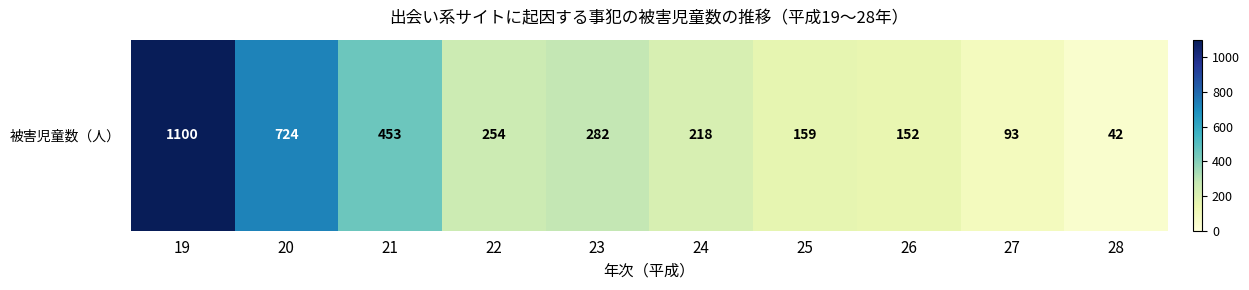

Rank the categories by value from highest to lowest.

19, 20, 21, 23, 22, 24, 25, 26, 27, 28